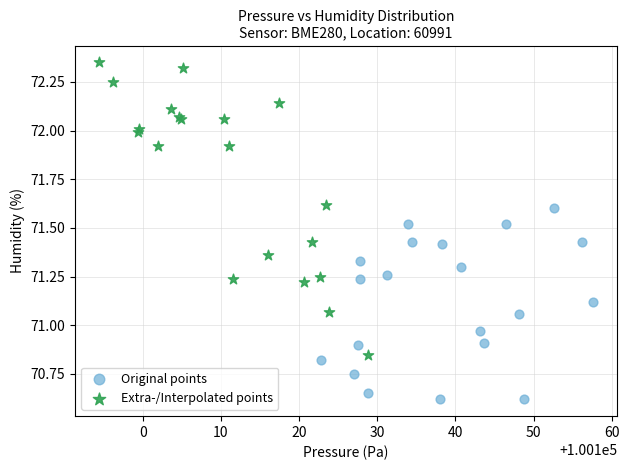

Which series reaches the maximum Y coordinate?

Extra-/Interpolated points